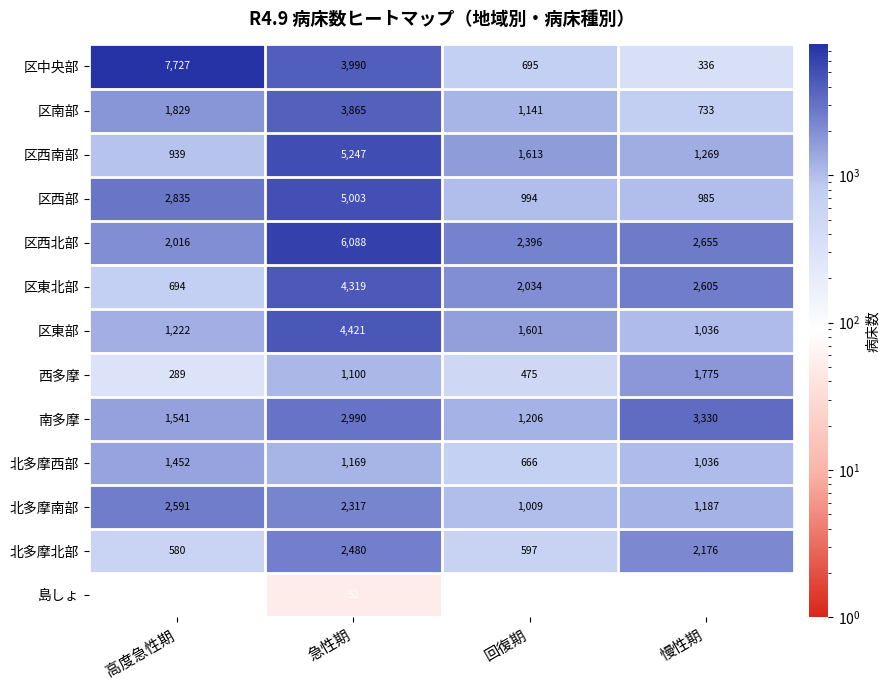

At 急性期, list the series in order from smallest to largest.

島しょ, 西多摩, 北多摩西部, 北多摩南部, 北多摩北部, 南多摩, 区南部, 区中央部, 区東北部, 区東部, 区西部, 区西南部, 区西北部